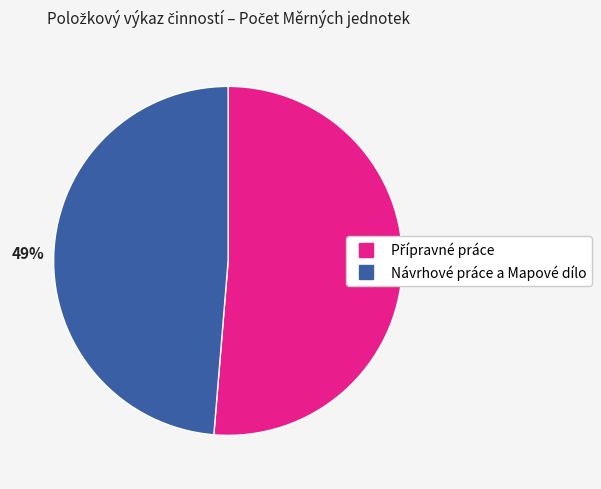

Is there any slice that represents more than half of the pie?

Yes